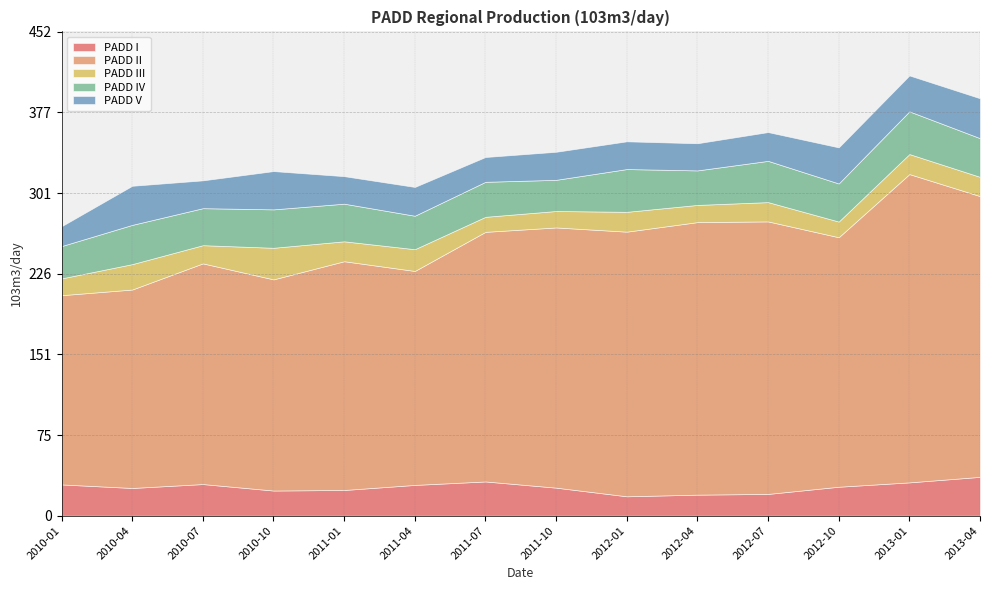

What is the maximum value for PADD I?

36.2